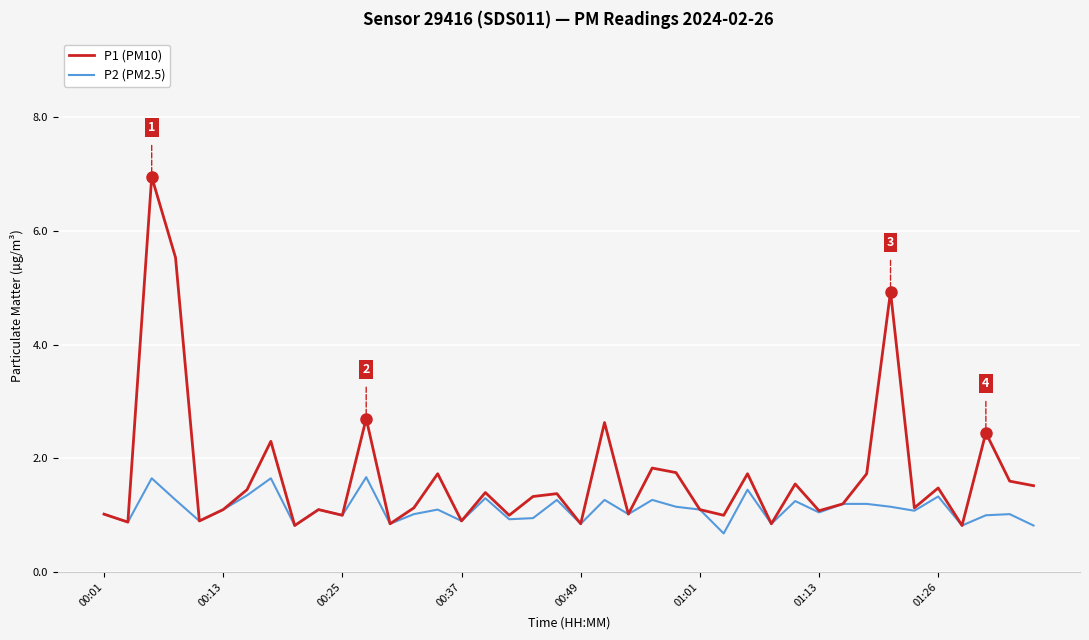

What is the average value of the P1 (PM10) series?

1.7